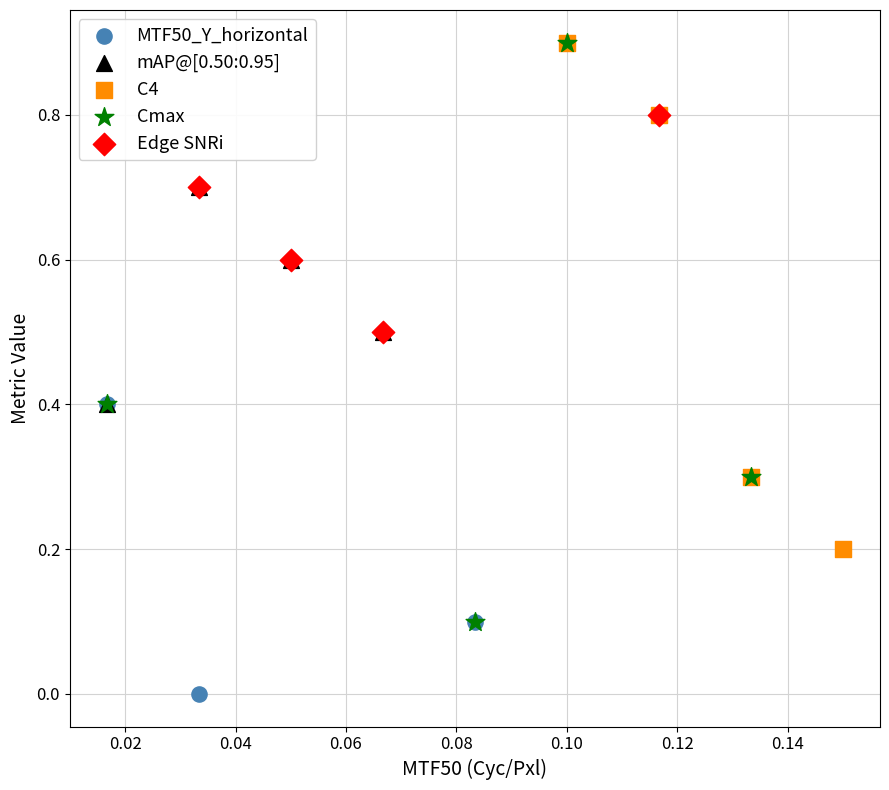

Which series has the widest spread of Y values?

Cmax